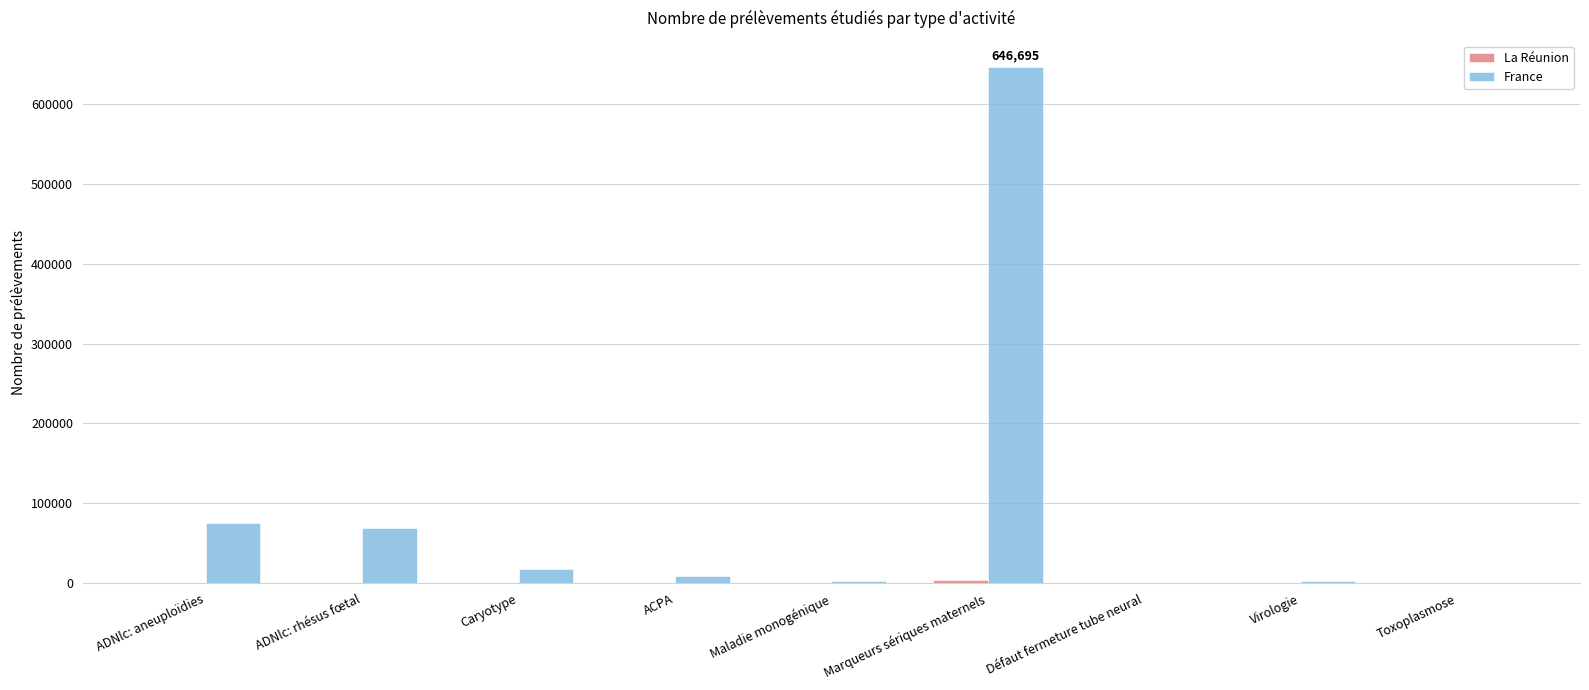

What is the difference between the France values at ADNlc: rhésus fœtal and Virologie?

65881